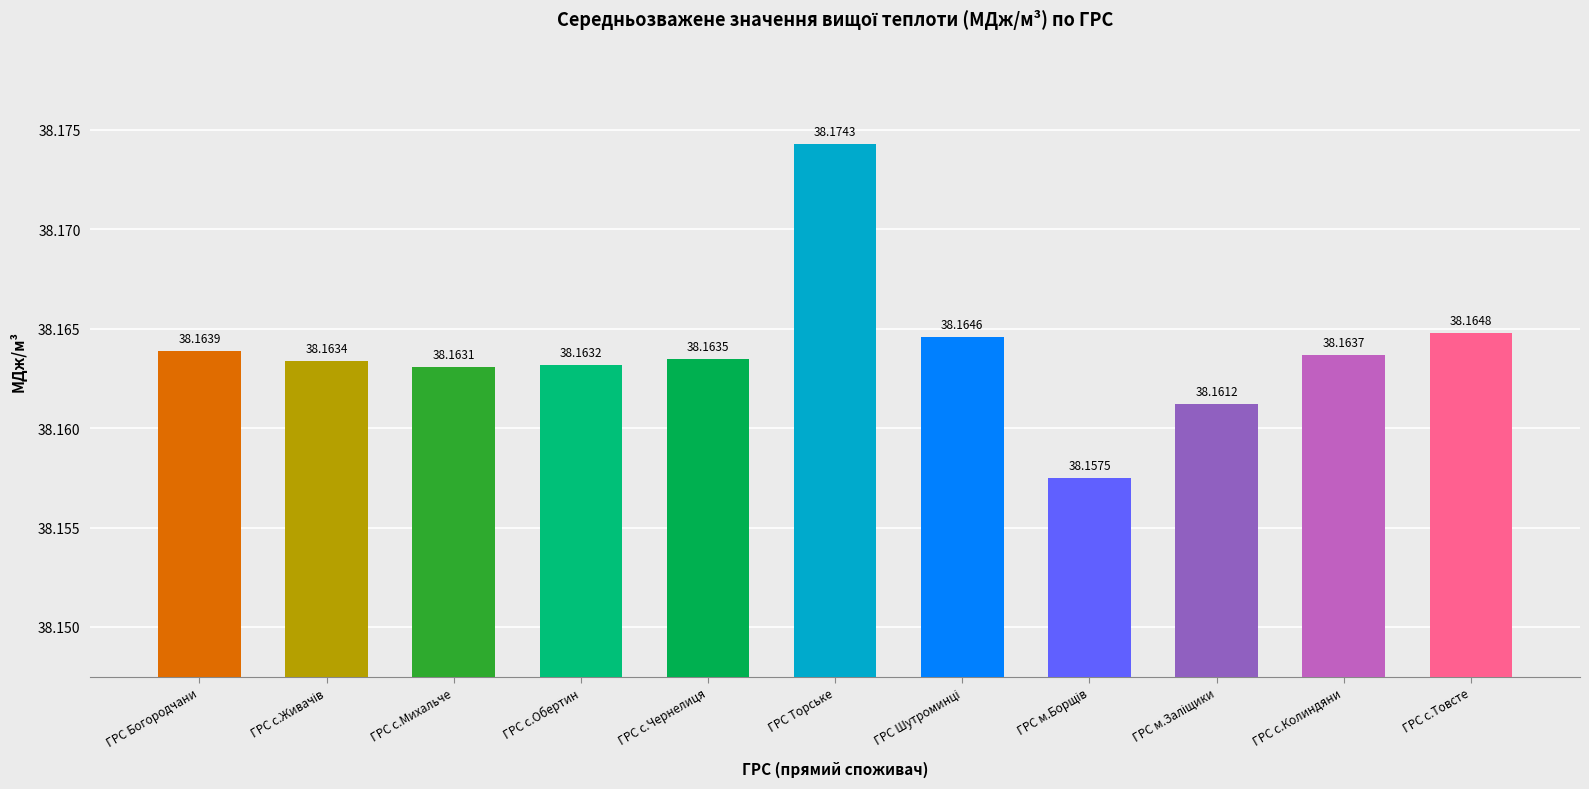

At which category does the chart reach its peak across all series?

ГРС Торське